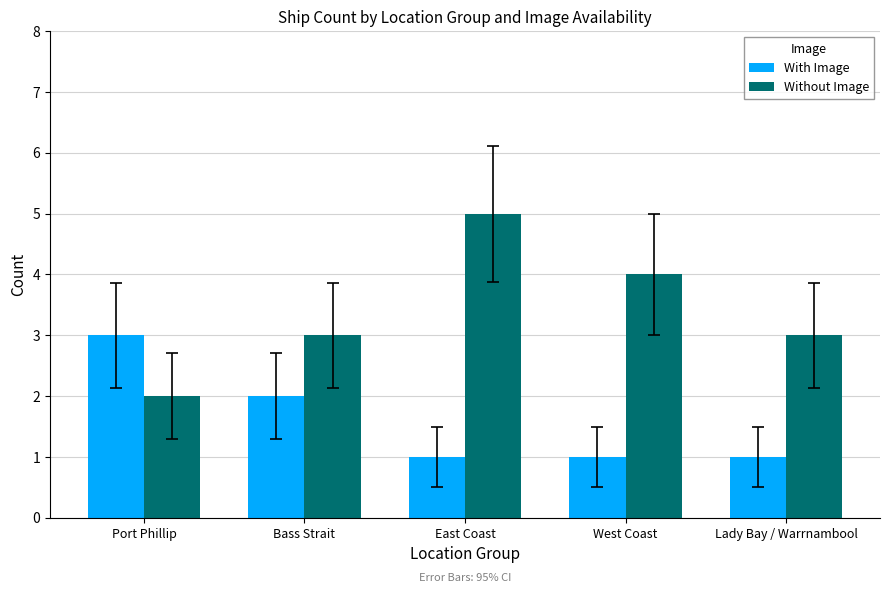

Rank the series by their maximum value, from lowest to highest.

With Image, Without Image